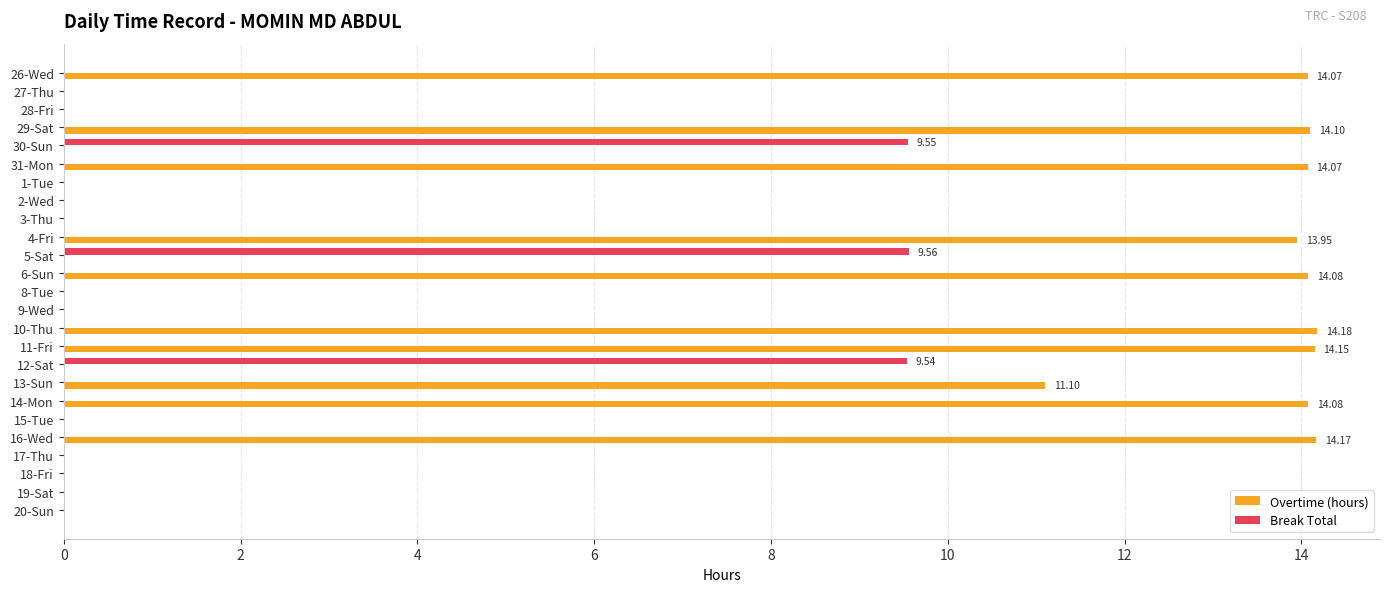

Is the value of Overtime (hours) at 13-Sun greater than the value of Break Total at 9-Wed?

Yes